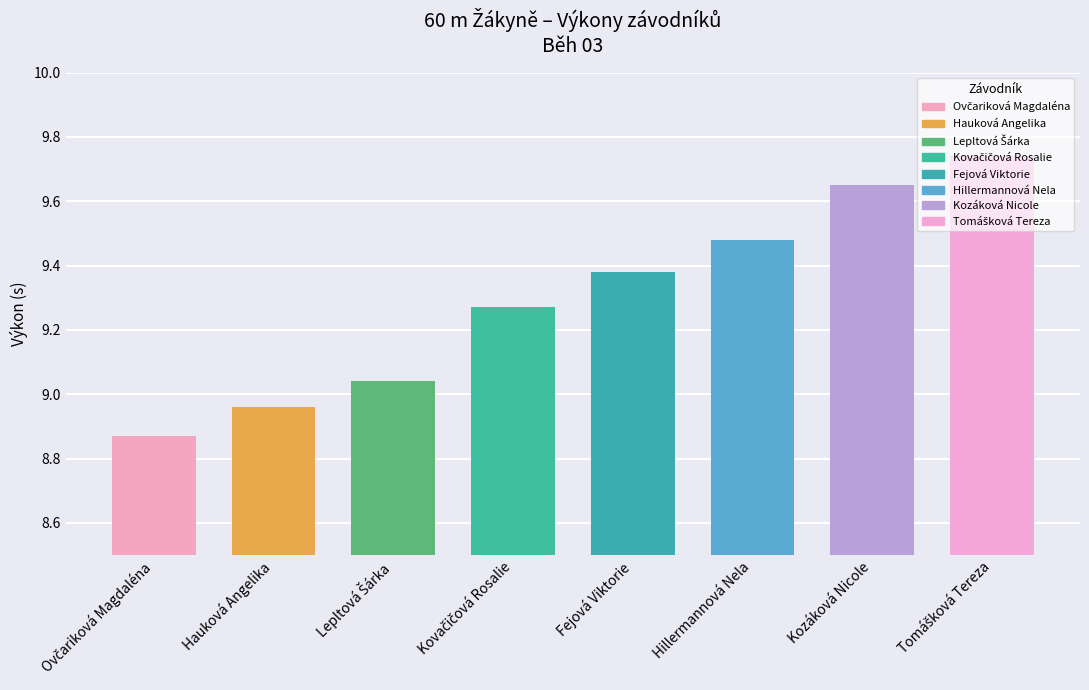

Does the chart contain any negative values?

No